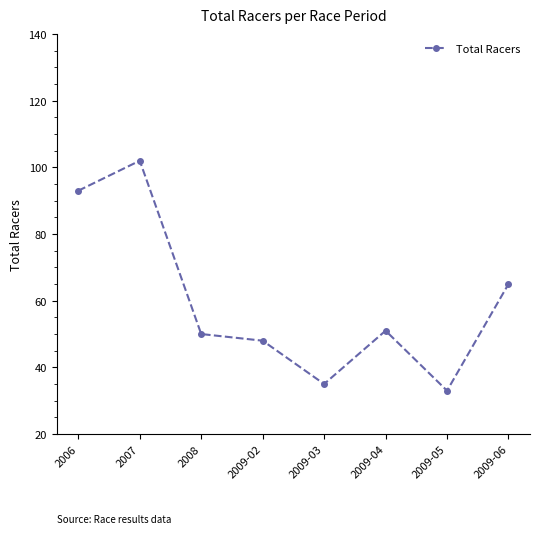

What is the value of the 5th point from the left?

35